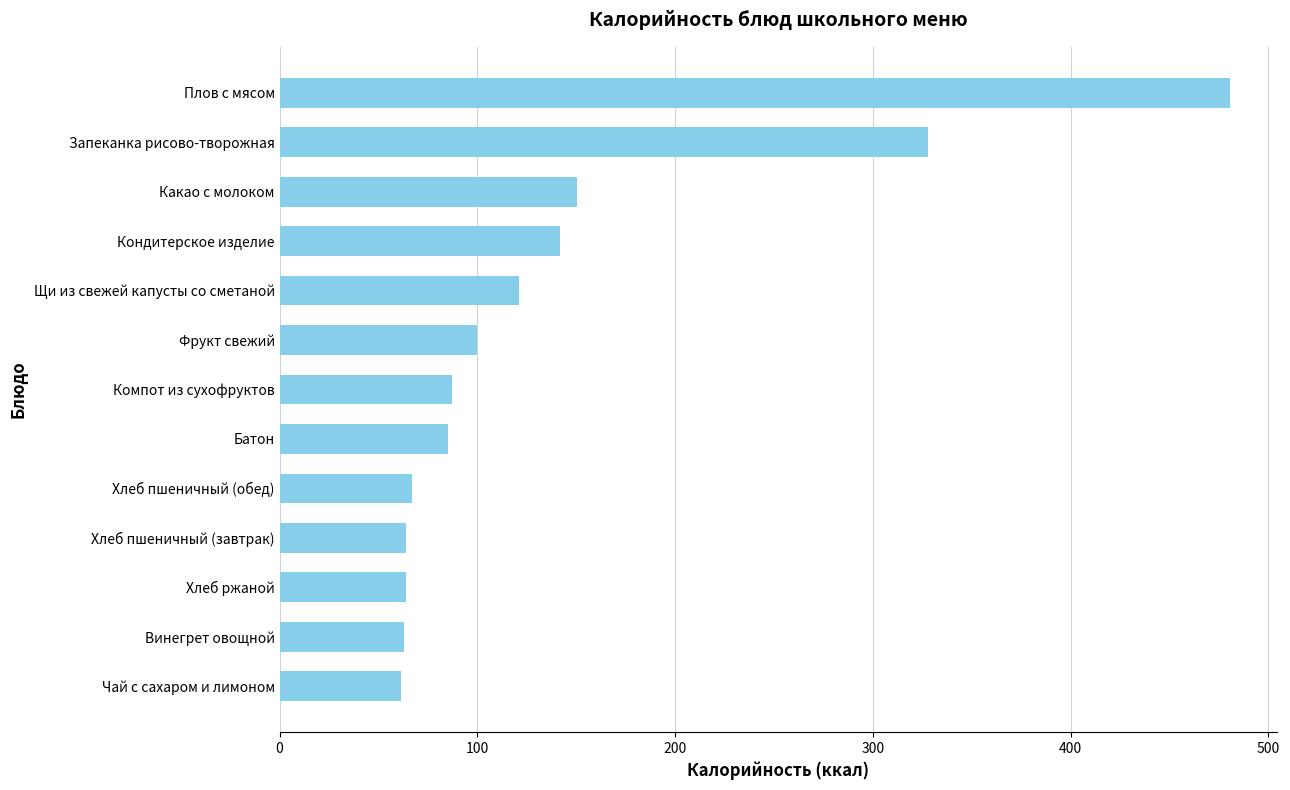

What is the value of the 11th bar from the top?

64.0